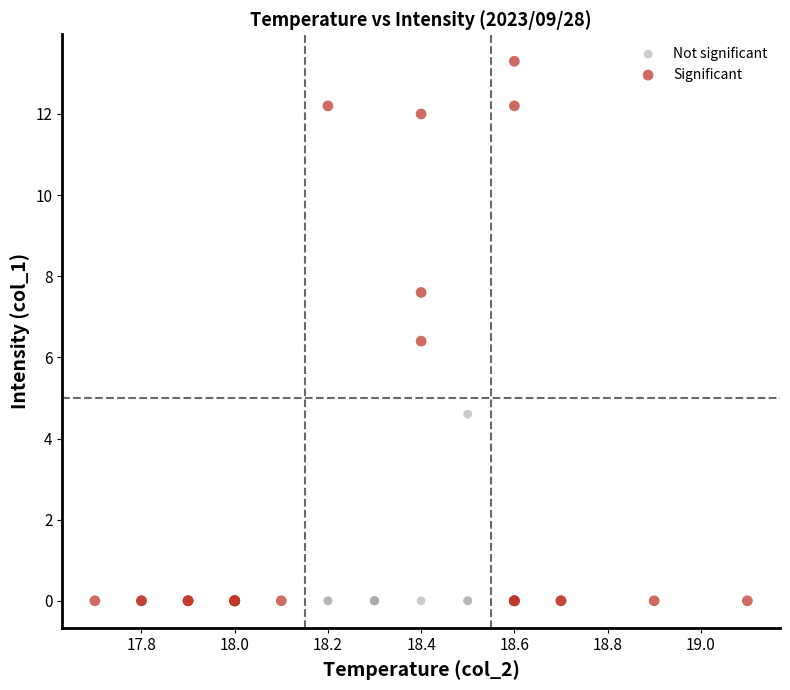

Which series reaches the maximum Y coordinate?

Significant